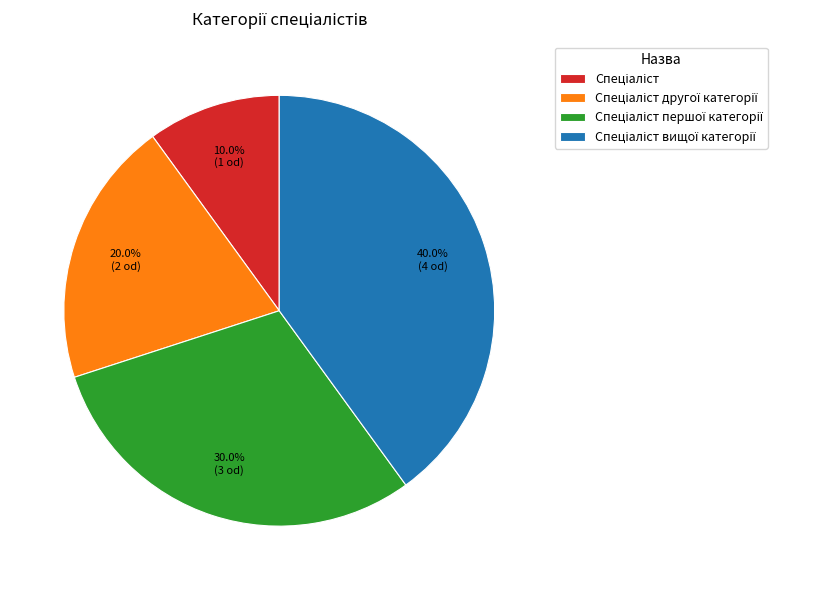

Is there a majority slice in this chart?

No